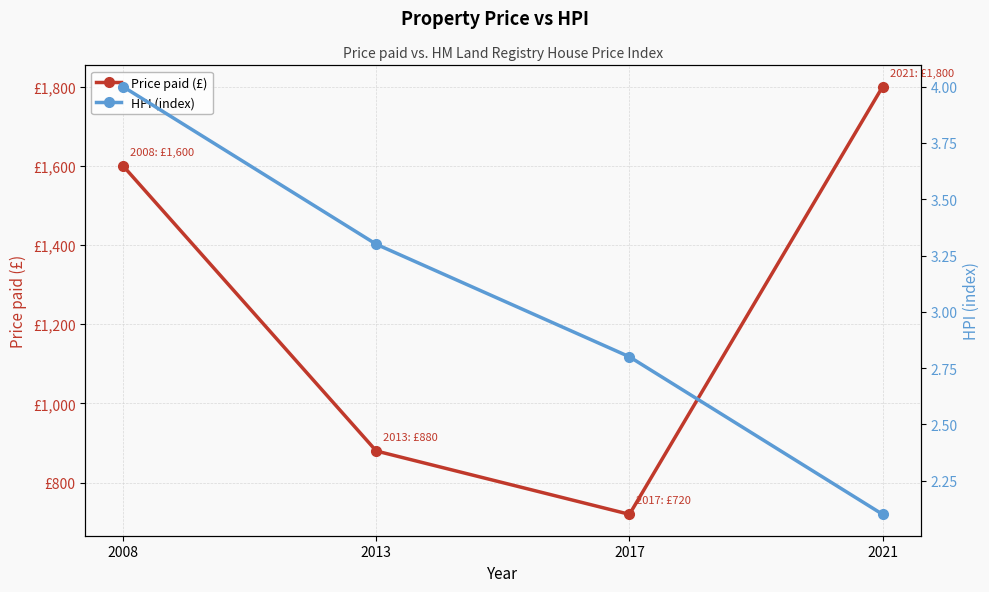

Reading right to left, what are all the values shown in this chart?

Price paid (£): 1800.0	720.0	880.0	1600.0
HPI (index): 2.1	2.8	3.3	4.0